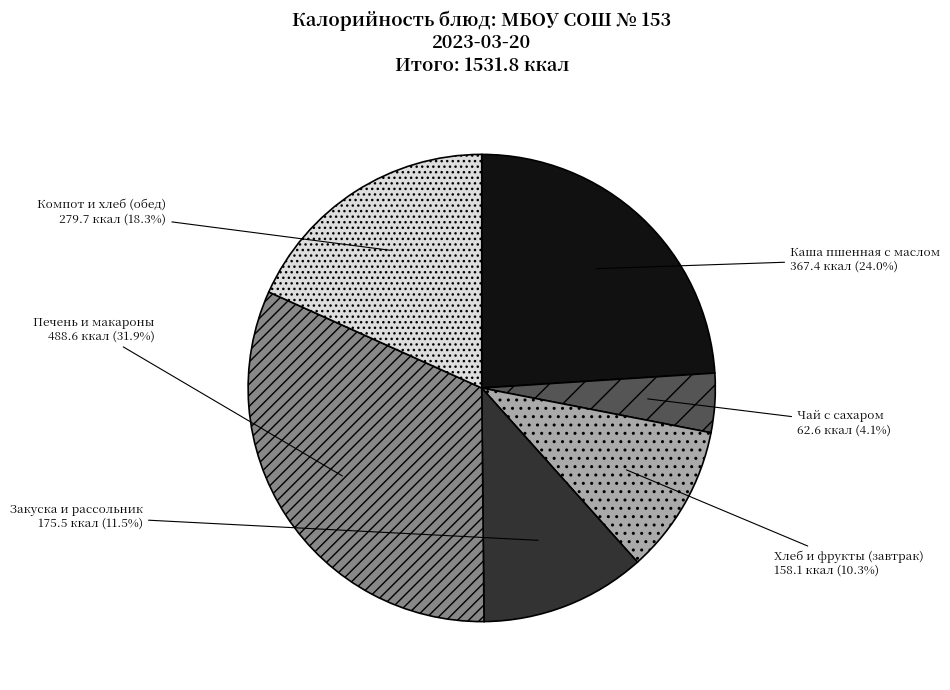

Do Компот и хлеб (обед) and Чай с сахаром together represent more than half of the pie?

No